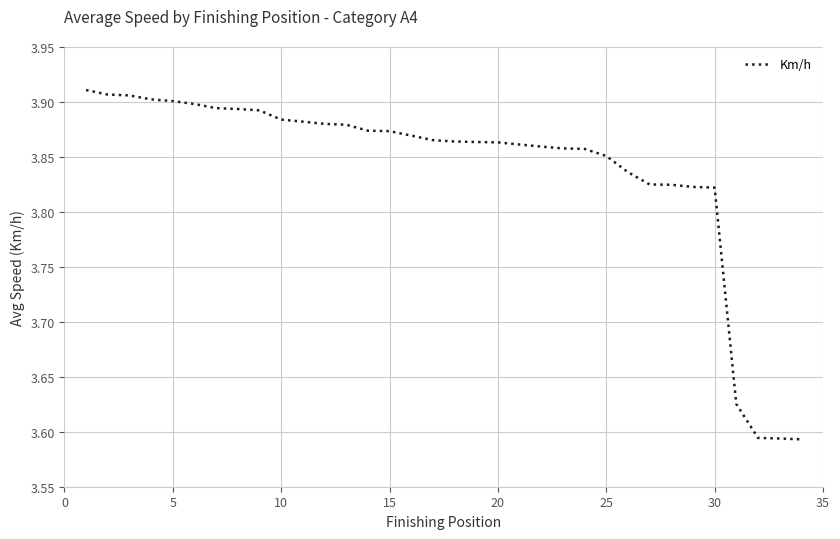

What is the difference between the maximum and minimum values?

0.3